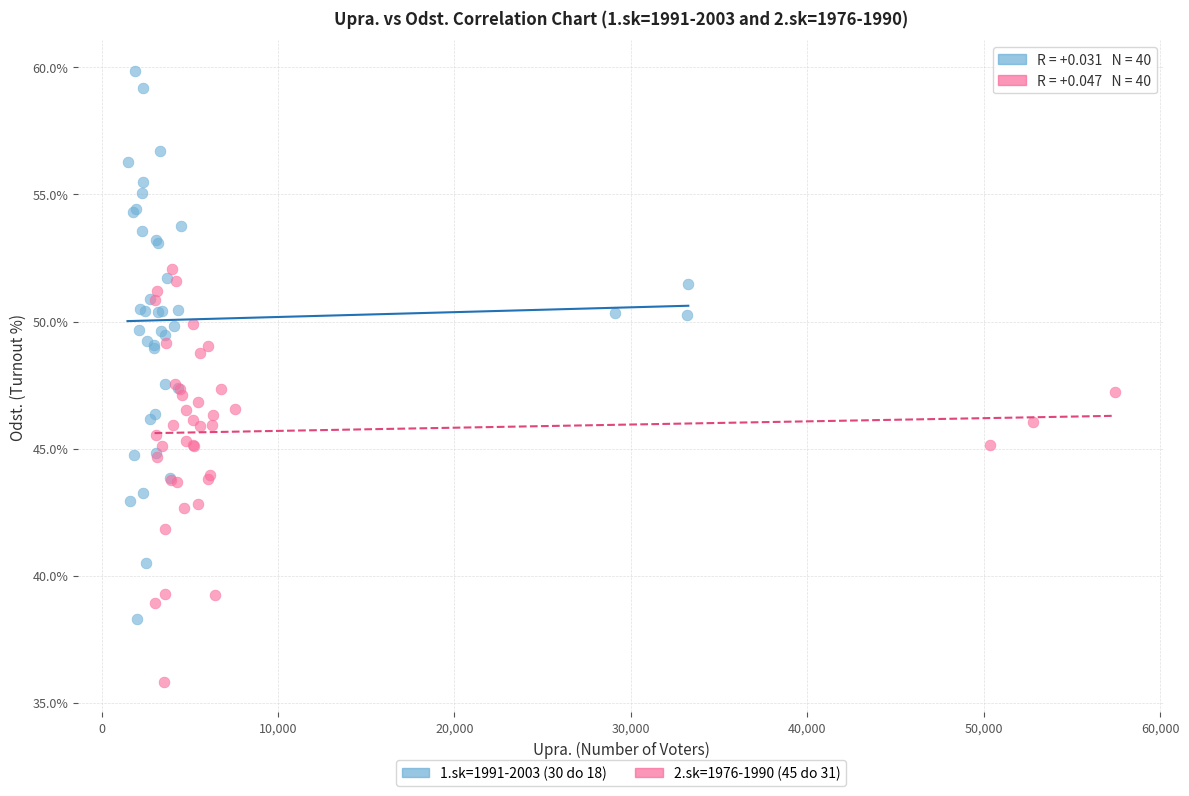

Which series has the widest spread of Y values?

1.sk=1991-2003 (30 do 18)